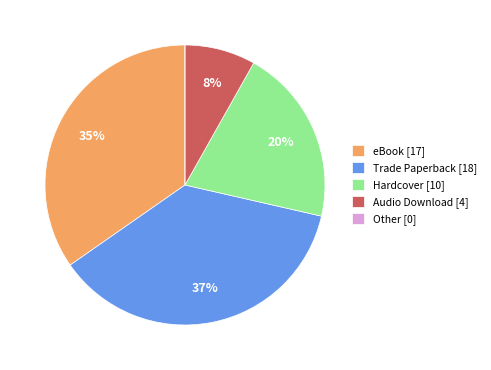

True or false: Hardcover [10] accounts for 13% of the total.

False